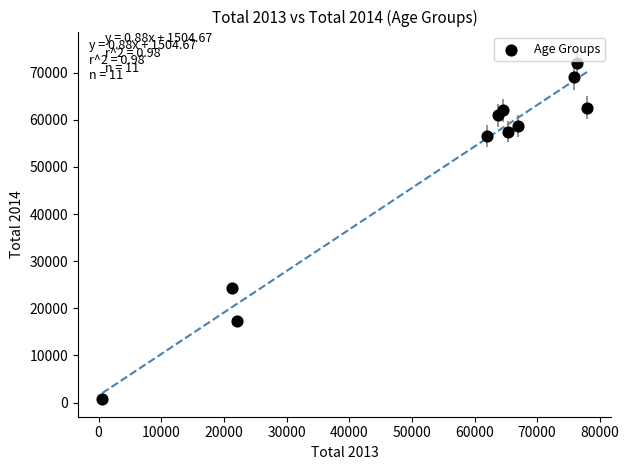

What is the range of Y values (max minus min)?

71345